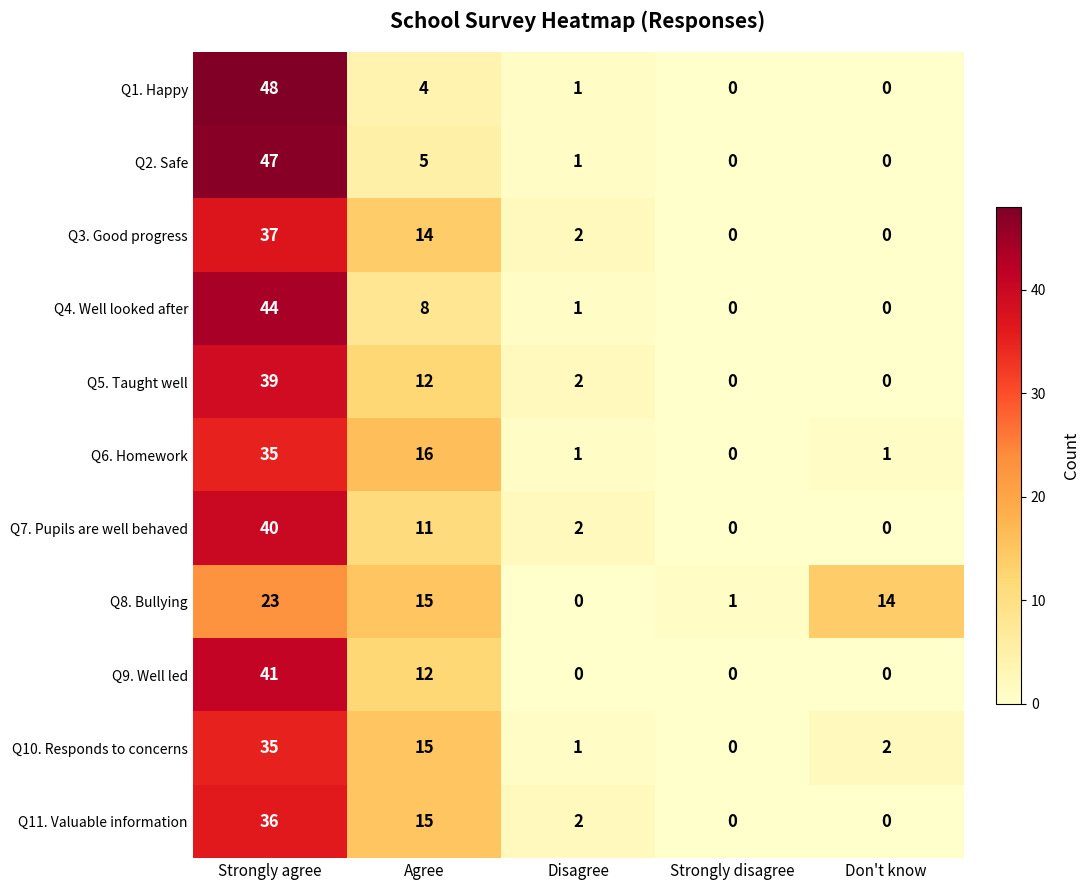

What is the total value across all series at Disagree?

13